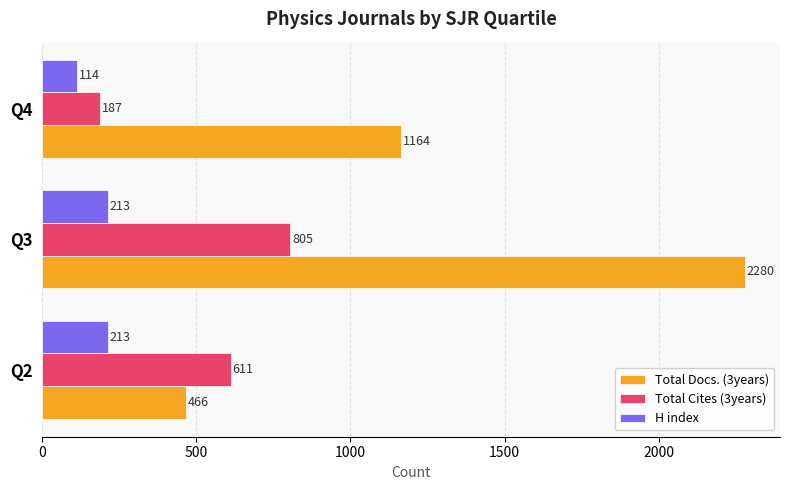

How many Total Cites (3years) values are between 187 and 805?

3